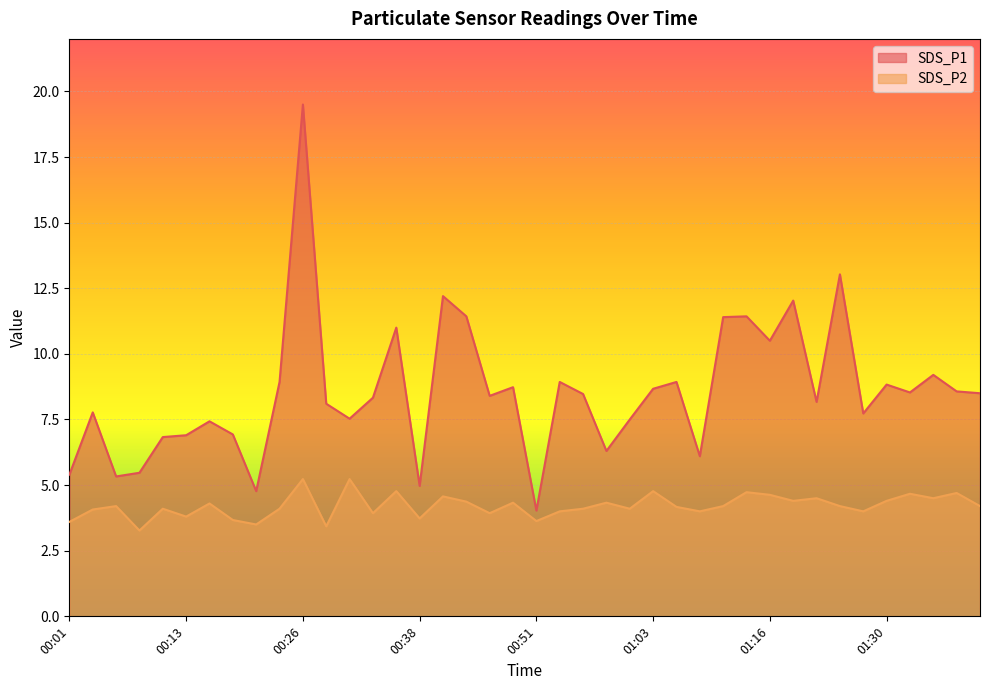

Reading left to right, what are all the values shown in this chart?

SDS_P1: 00:01=5.4	00:04=7.8	00:06=5.3	00:08=5.5	00:11=6.8	00:13=6.9	00:16=7.4	00:18=6.9	00:21=4.8	00:23=8.9	00:26=19.5	00:28=8.1	00:31=7.5	00:33=8.3	00:36=11.0	00:38=5.0	00:41=12.2	00:43=11.4	00:46=8.4	00:48=8.7	00:51=4.0	00:53=8.9	00:56=8.5	00:58=6.3	01:01=7.5	01:03=8.7	01:06=8.9	01:08=6.1	01:11=11.4	01:14=11.4	01:16=10.5	01:19=12.0	01:22=8.2	01:24=13.0	01:27=7.7	01:30=8.8	01:32=8.5	01:35=9.2	01:37=8.6	01:40=8.5
SDS_P2: 00:01=3.6	00:04=4.1	00:06=4.2	00:08=3.3	00:11=4.1	00:13=3.8	00:16=4.3	00:18=3.7	00:21=3.5	00:23=4.1	00:26=5.2	00:28=3.4	00:31=5.2	00:33=3.9	00:36=4.8	00:38=3.7	00:41=4.6	00:43=4.4	00:46=3.9	00:48=4.3	00:51=3.6	00:53=4.0	00:56=4.1	00:58=4.3	01:01=4.1	01:03=4.8	01:06=4.2	01:08=4.0	01:11=4.2	01:14=4.7	01:16=4.6	01:19=4.4	01:22=4.5	01:24=4.2	01:27=4.0	01:30=4.4	01:32=4.7	01:35=4.5	01:37=4.7	01:40=4.2